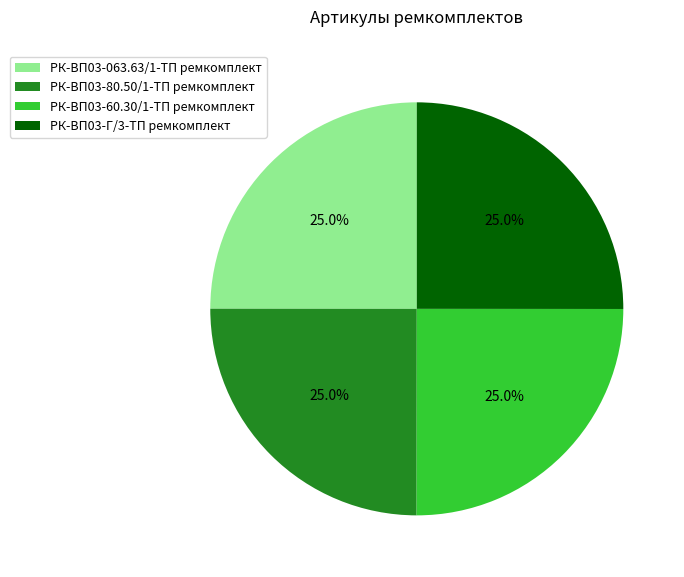

How many segments does this pie chart have?

4